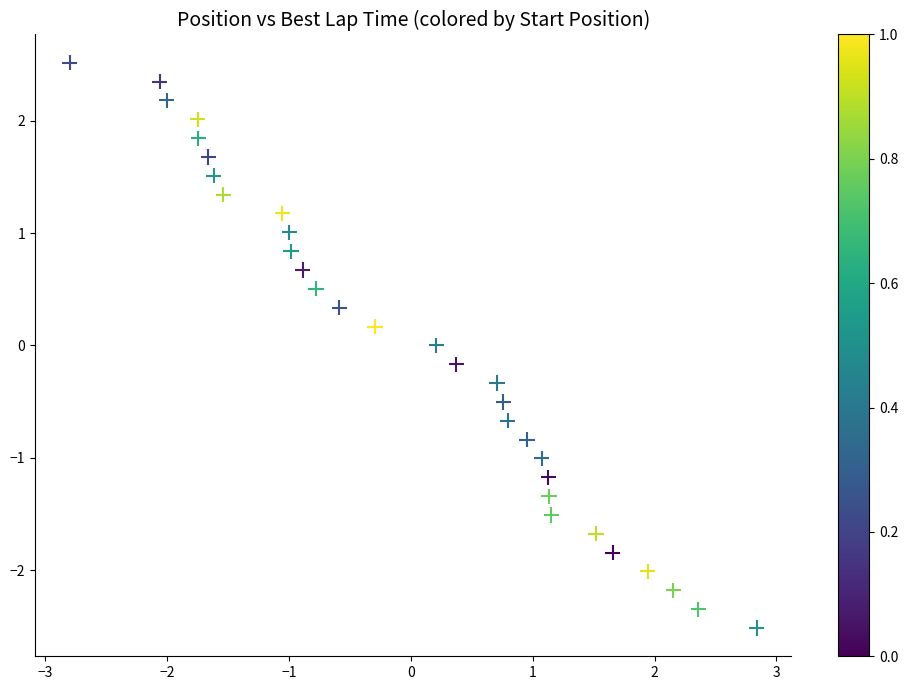

What is the range of X values (max minus min)?

5.6